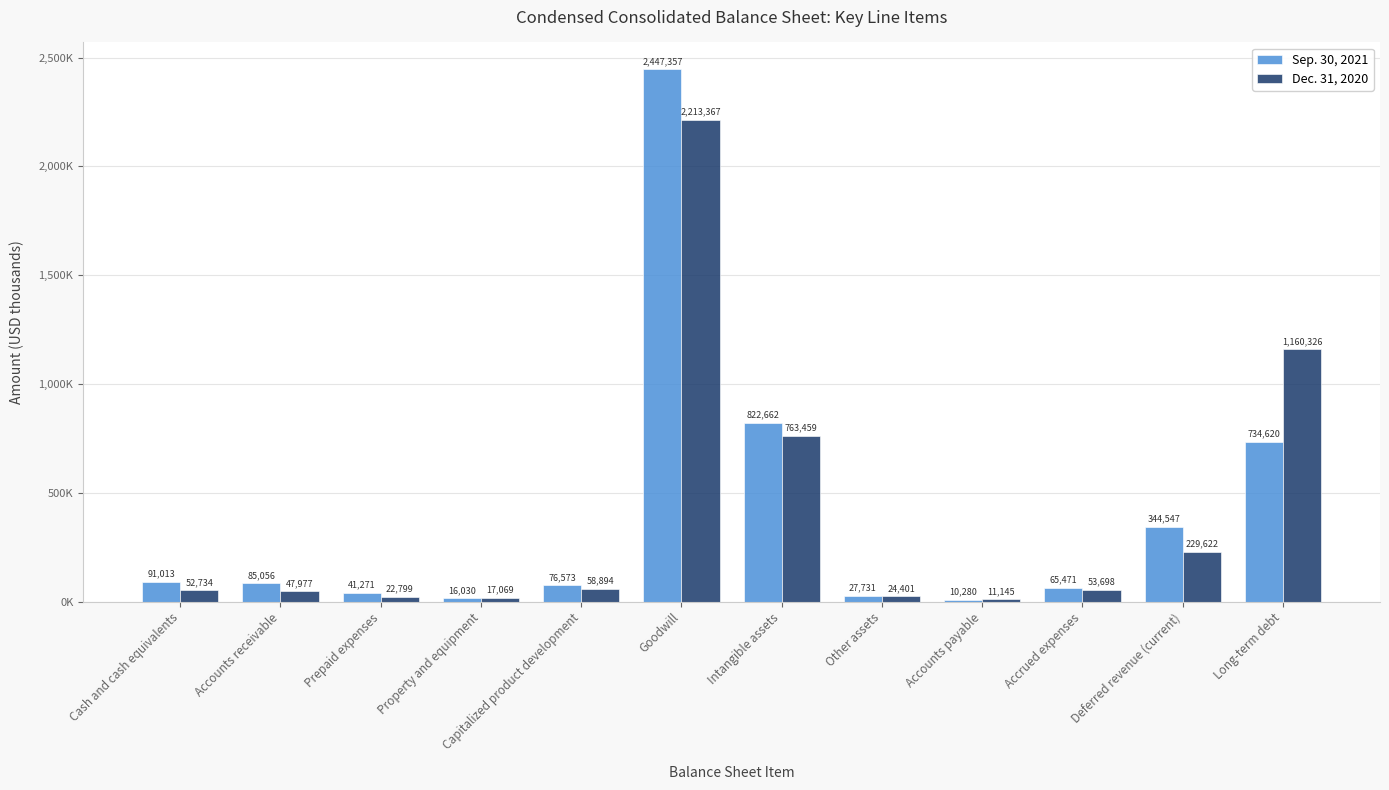

Which category has the highest value across all series?

Goodwill